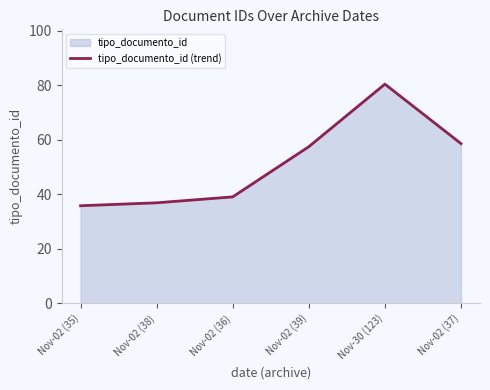

List the labels in order of value, largest first.

Nov-30 (123), Nov-02 (37), Nov-02 (39), Nov-02 (36), Nov-02 (38), Nov-02 (35)